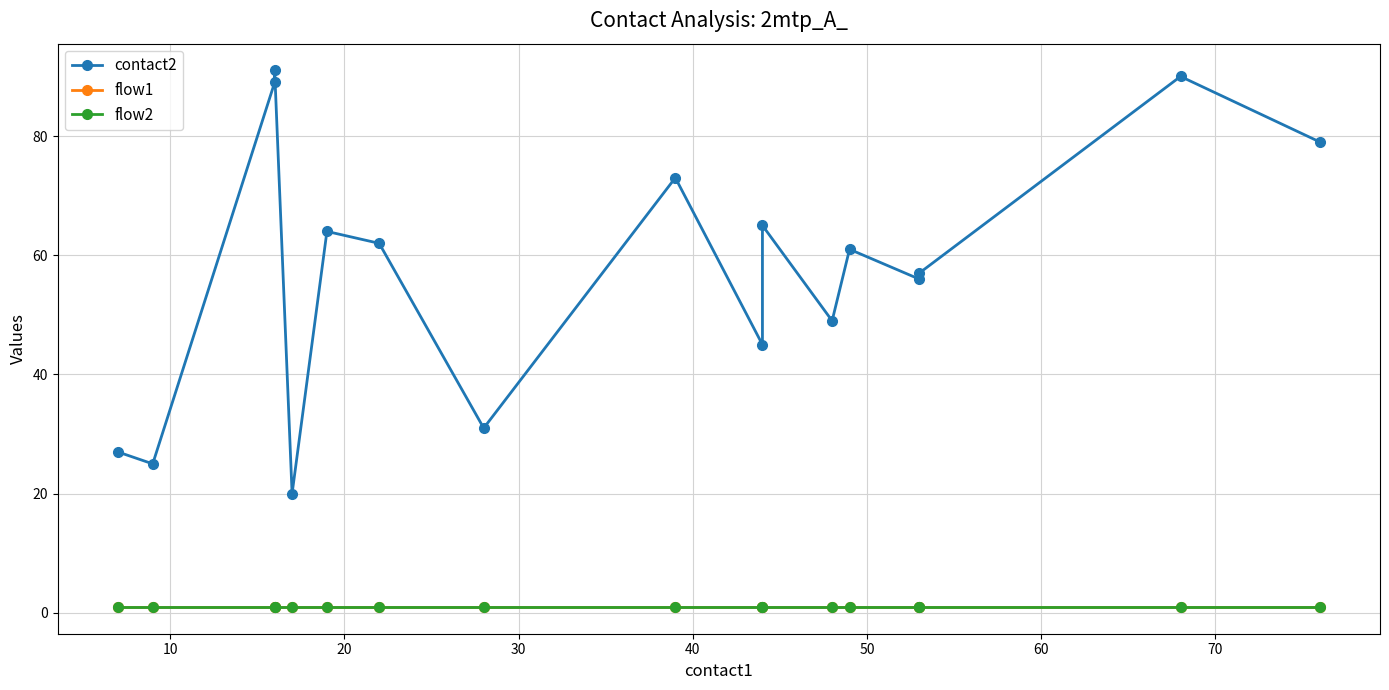

What is the maximum value shown in the chart?

91